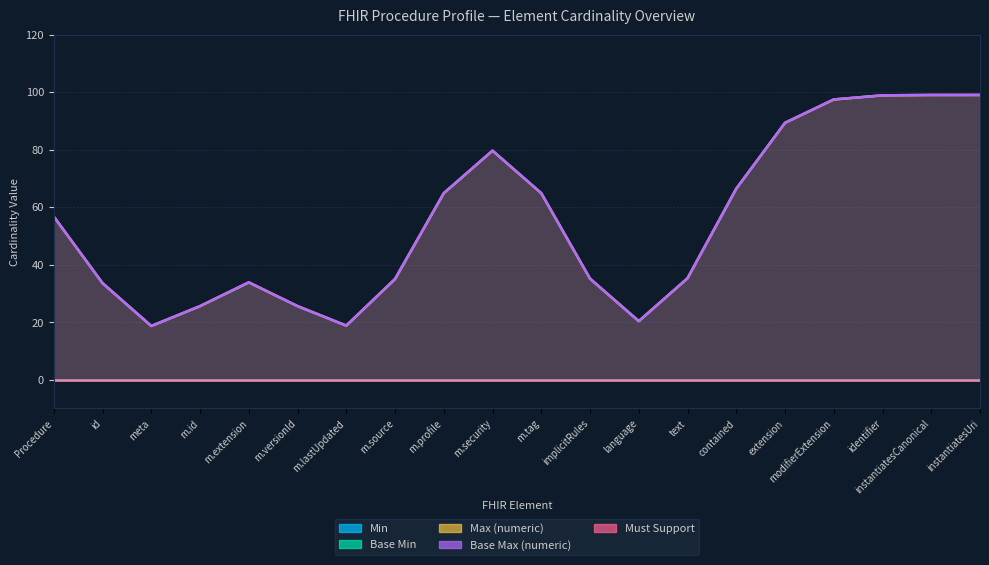

True or false: Min has more than 1 interior local peaks.

False